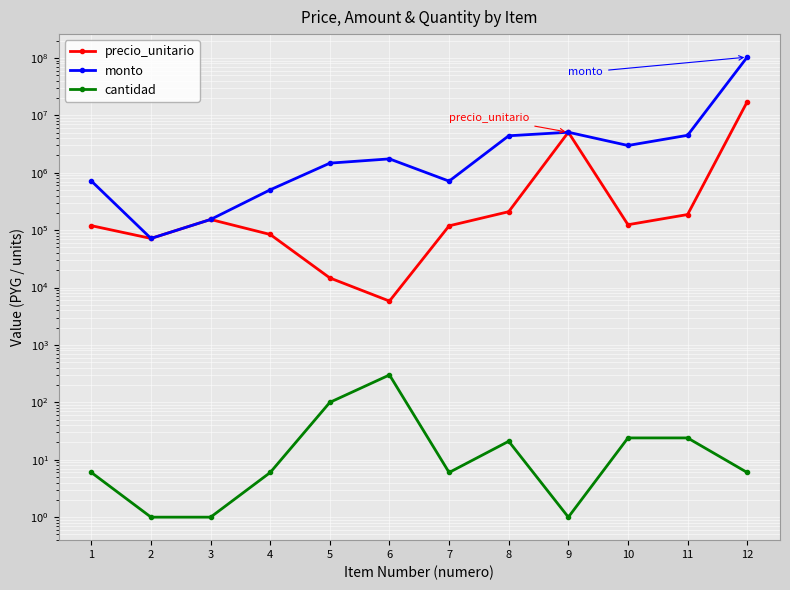

List the labels in order of monto value, largest first.

12, 9, 11, 8, 10, 6, 5, 1, 7, 4, 3, 2